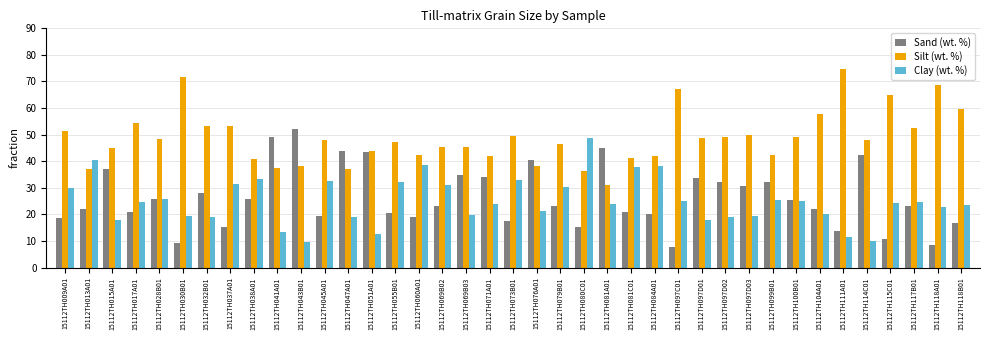

How many categories are shown in the chart?

39